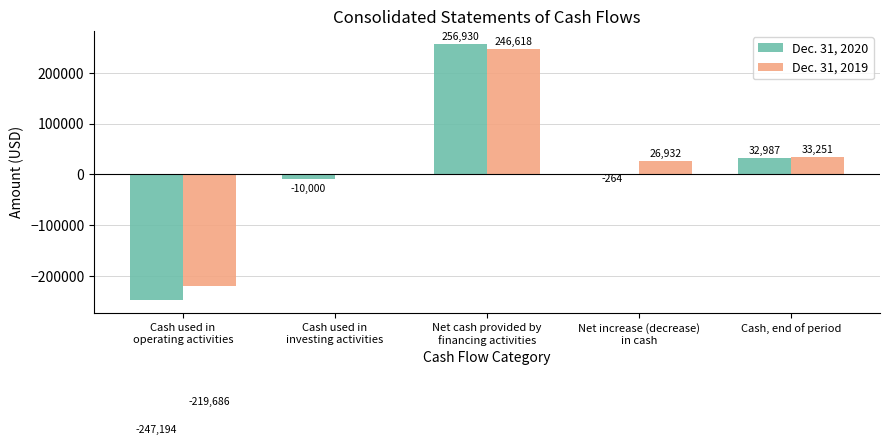

What is the sum of all Dec. 31, 2019 values?

87115